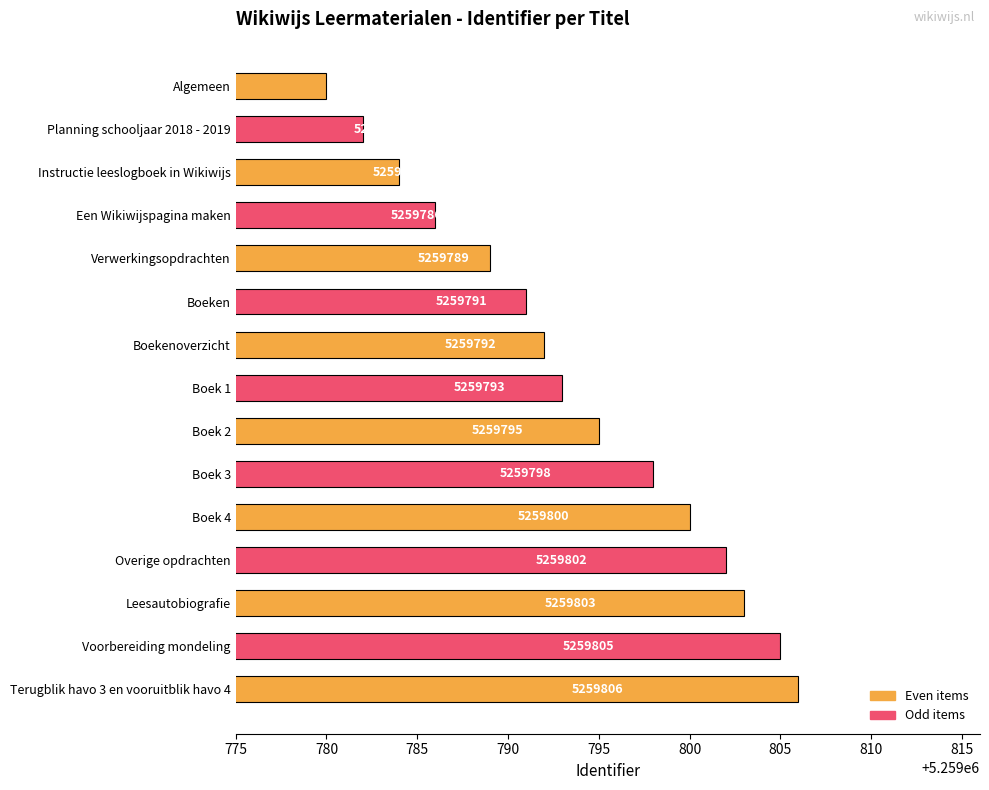

What is the change in value from Planning schooljaar 2018 - 2019 to Instructie leeslogboek in Wikiwijs?

+2